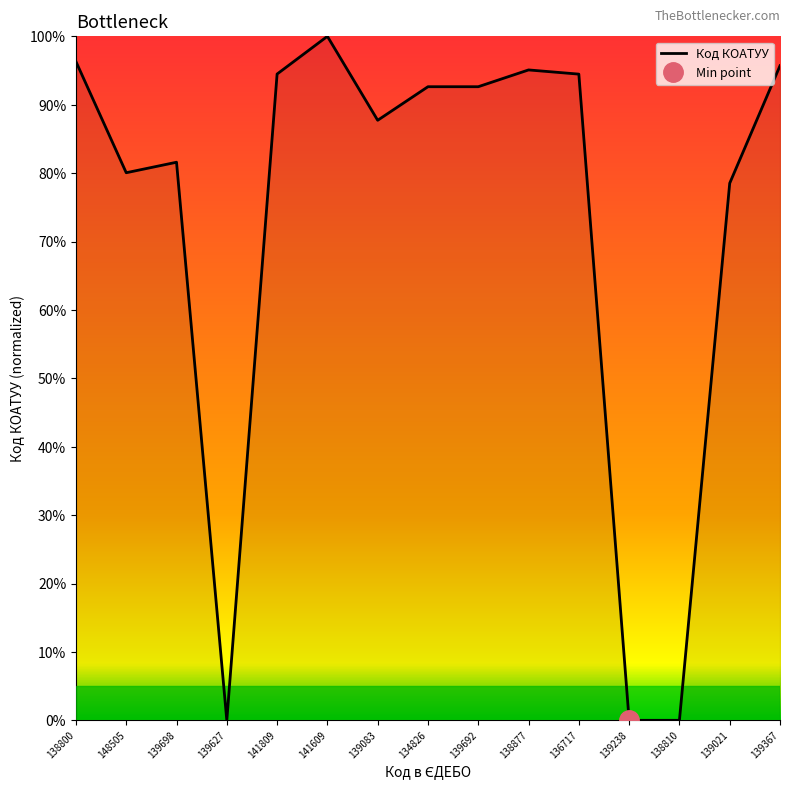

Where is the first local maximum?

139698